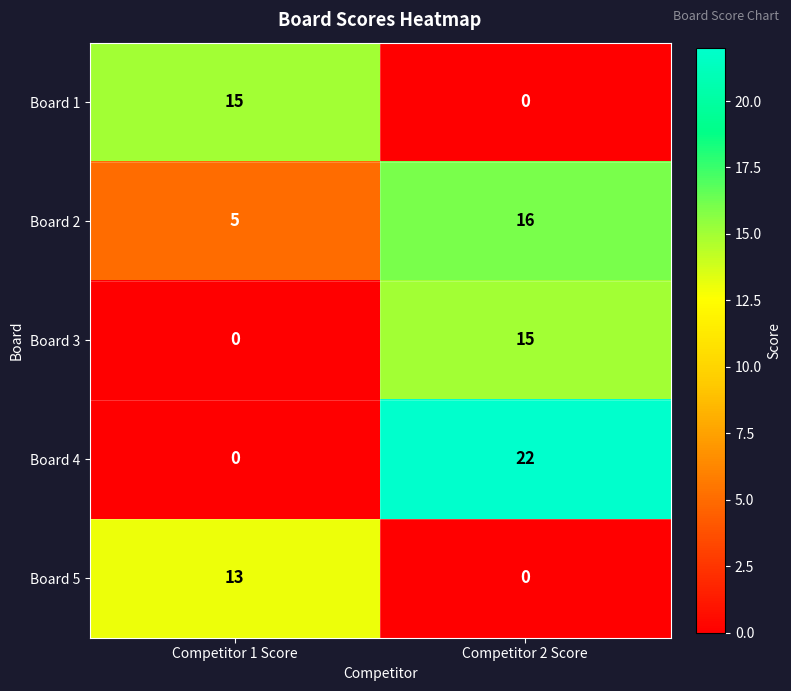

Which series has the largest total across all categories?

Board 4